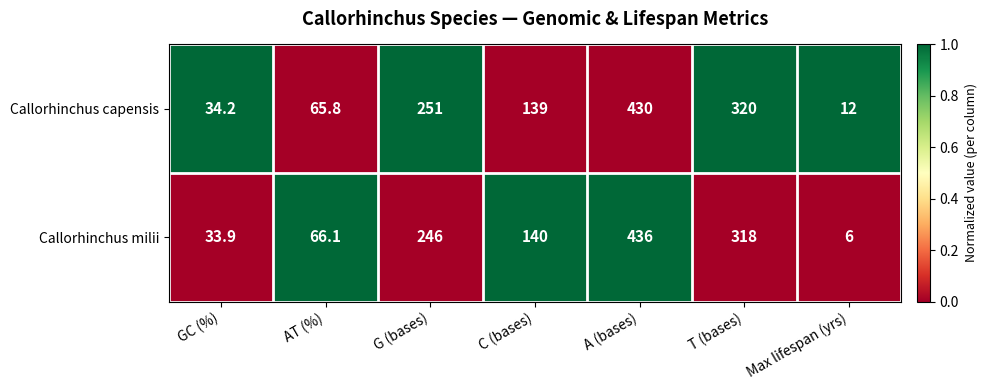

Is it true that Callorhinchus milii equals 246.0 at G (bases)?

True